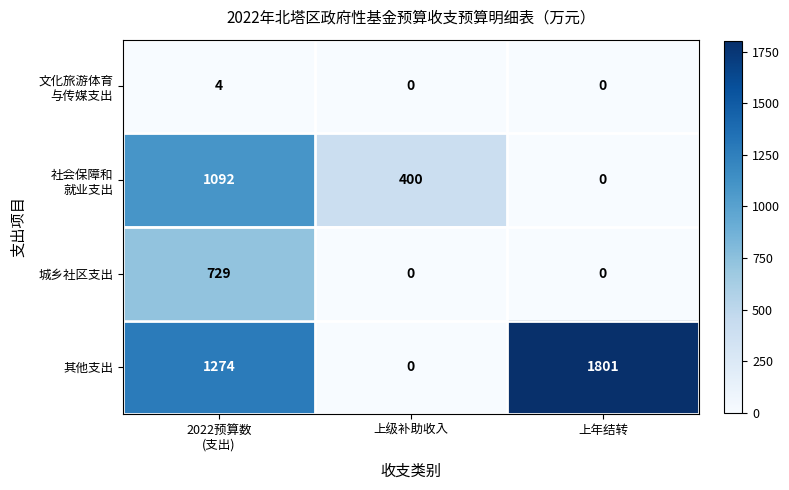

What is the spread (max minus min) of values at 上年结转?

1801